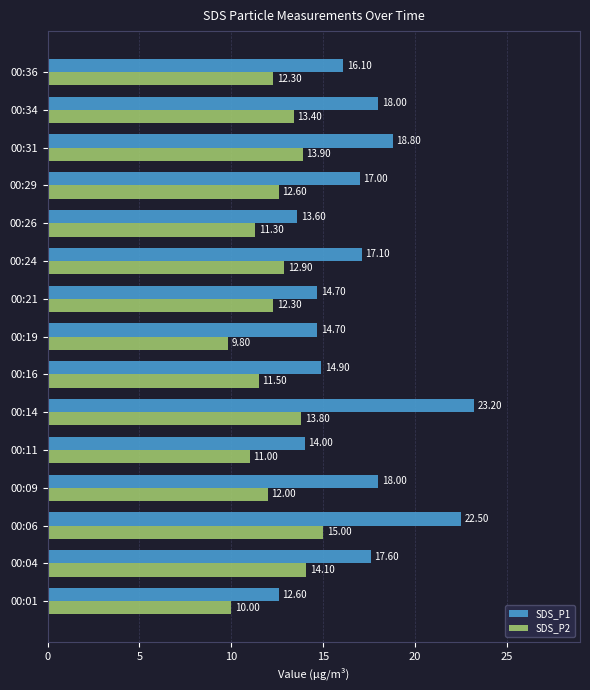

What is the difference between the maximum and minimum values in the SDS_P2 series?

5.2